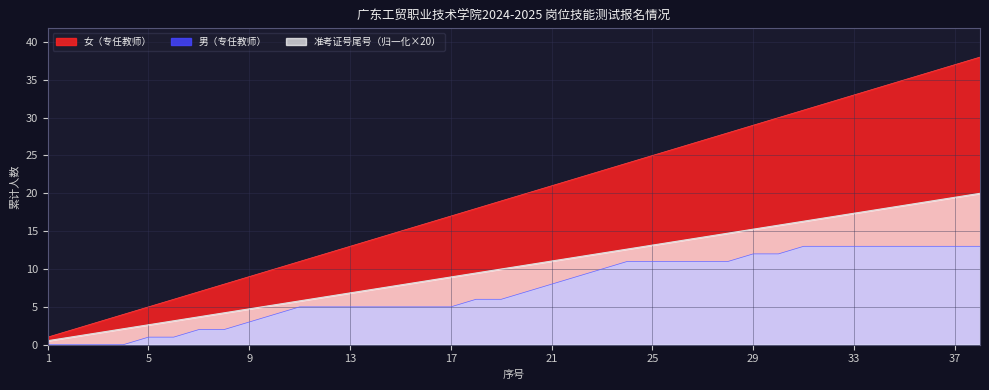

The value of 准考证号尾号（归一化×20） at 21 is 11.1. True or false?

True